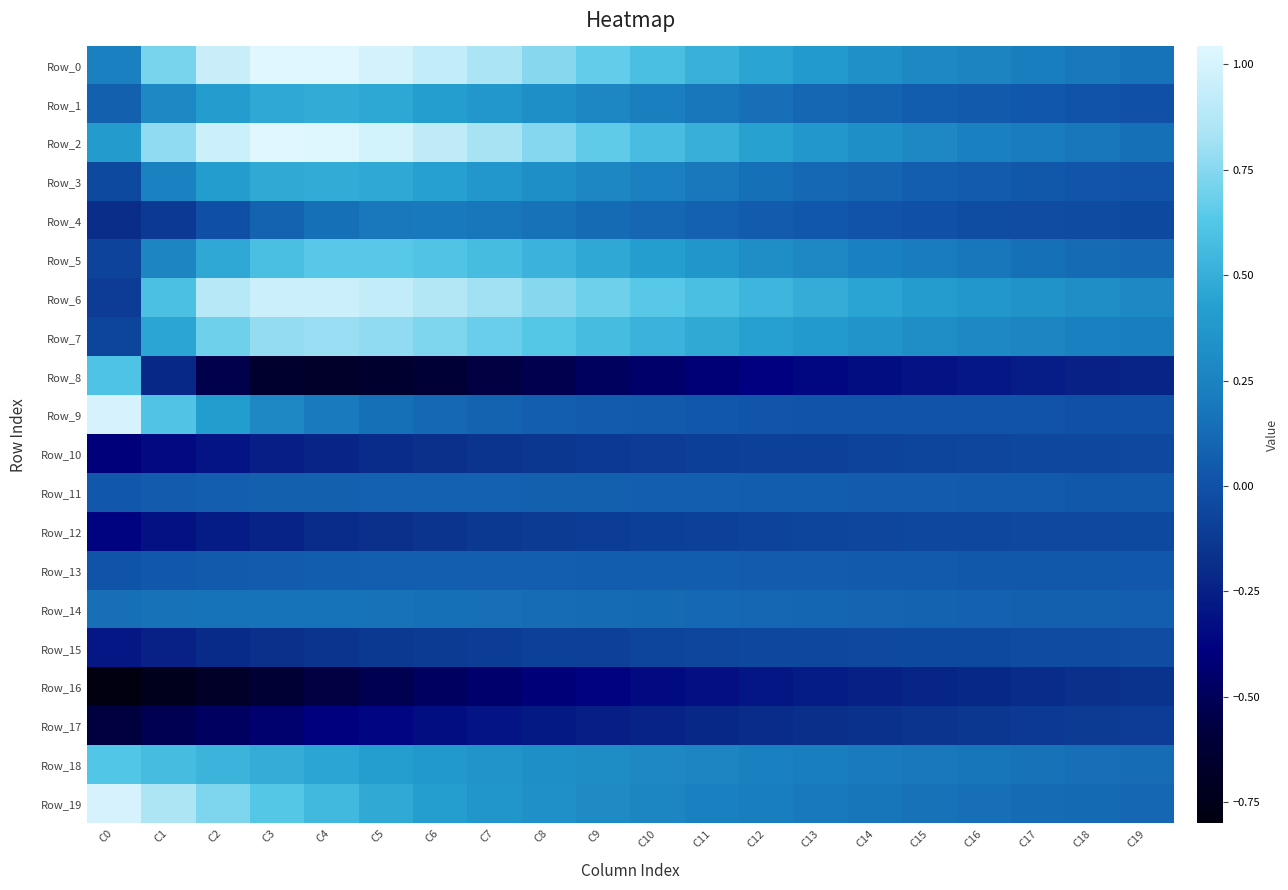

Reading right to left, what are all the values shown in this chart?

Row_0: C19=0.2	C18=0.2	C17=0.2	C16=0.3	C15=0.3	C14=0.3	C13=0.4	C12=0.4	C11=0.5	C10=0.6	C9=0.7	C8=0.8	C7=0.8	C6=0.9	C5=1.0	C4=1.0	C3=1.0	C2=1.0	C1=0.7	C0=0.2
Row_1: C19=0.0	C18=0.0	C17=0.0	C16=0.0	C15=0.1	C14=0.1	C13=0.1	C12=0.1	C11=0.2	C10=0.2	C9=0.3	C8=0.3	C7=0.4	C6=0.4	C5=0.5	C4=0.5	C3=0.5	C2=0.4	C1=0.3	C0=0.1
Row_2: C19=0.2	C18=0.2	C17=0.2	C16=0.2	C15=0.3	C14=0.3	C13=0.4	C12=0.4	C11=0.5	C10=0.6	C9=0.7	C8=0.7	C7=0.8	C6=0.9	C5=1.0	C4=1.0	C3=1.0	C2=1.0	C1=0.8	C0=0.4
Row_3: C19=0.0	C18=0.0	C17=0.0	C16=0.1	C15=0.1	C14=0.1	C13=0.1	C12=0.2	C11=0.2	C10=0.2	C9=0.3	C8=0.3	C7=0.4	C6=0.4	C5=0.5	C4=0.5	C3=0.5	C2=0.4	C1=0.2	C0=-0.0
Row_4: C19=-0.0	C18=-0.0	C17=-0.0	C16=-0.0	C15=-0.0	C14=0.0	C13=0.0	C12=0.1	C11=0.1	C10=0.1	C9=0.1	C8=0.2	C7=0.2	C6=0.2	C5=0.2	C4=0.2	C3=0.1	C2=-0.0	C1=-0.1	C0=-0.2
Row_5: C19=0.1	C18=0.1	C17=0.2	C16=0.2	C15=0.2	C14=0.2	C13=0.3	C12=0.3	C11=0.4	C10=0.4	C9=0.5	C8=0.5	C7=0.6	C6=0.6	C5=0.6	C4=0.6	C3=0.6	C2=0.5	C1=0.3	C0=-0.1
Row_6: C19=0.3	C18=0.3	C17=0.3	C16=0.4	C15=0.4	C14=0.5	C13=0.5	C12=0.5	C11=0.6	C10=0.6	C9=0.7	C8=0.8	C7=0.8	C6=0.9	C5=0.9	C4=1.0	C3=1.0	C2=0.9	C1=0.6	C0=-0.1
Row_7: C19=0.2	C18=0.2	C17=0.3	C16=0.3	C15=0.3	C14=0.4	C13=0.4	C12=0.4	C11=0.5	C10=0.5	C9=0.6	C8=0.6	C7=0.7	C6=0.7	C5=0.8	C4=0.8	C3=0.8	C2=0.7	C1=0.5	C0=-0.1
Row_8: C19=-0.2	C18=-0.2	C17=-0.3	C16=-0.3	C15=-0.3	C14=-0.3	C13=-0.4	C12=-0.4	C11=-0.4	C10=-0.5	C9=-0.5	C8=-0.5	C7=-0.6	C6=-0.6	C5=-0.6	C4=-0.7	C3=-0.6	C2=-0.5	C1=-0.2	C0=0.6
Row_9: C19=0.0	C18=0.0	C17=0.0	C16=0.0	C15=0.0	C14=0.0	C13=0.0	C12=0.0	C11=0.0	C10=0.0	C9=0.1	C8=0.1	C7=0.1	C6=0.1	C5=0.2	C4=0.2	C3=0.3	C2=0.4	C1=0.6	C0=1.0
Row_10: C19=-0.0	C18=-0.1	C17=-0.1	C16=-0.1	C15=-0.1	C14=-0.1	C13=-0.1	C12=-0.1	C11=-0.1	C10=-0.1	C9=-0.1	C8=-0.1	C7=-0.2	C6=-0.2	C5=-0.2	C4=-0.2	C3=-0.3	C2=-0.3	C1=-0.3	C0=-0.4
Row_11: C19=0.0	C18=0.0	C17=0.0	C16=0.0	C15=0.1	C14=0.1	C13=0.1	C12=0.1	C11=0.1	C10=0.1	C9=0.1	C8=0.1	C7=0.1	C6=0.1	C5=0.1	C4=0.1	C3=0.1	C2=0.1	C1=0.1	C0=0.0
Row_12: C19=-0.0	C18=-0.0	C17=-0.0	C16=-0.1	C15=-0.1	C14=-0.1	C13=-0.1	C12=-0.1	C11=-0.1	C10=-0.1	C9=-0.1	C8=-0.1	C7=-0.1	C6=-0.2	C5=-0.2	C4=-0.2	C3=-0.2	C2=-0.3	C1=-0.3	C0=-0.4
Row_13: C19=0.0	C18=0.0	C17=0.0	C16=0.0	C15=0.0	C14=0.0	C13=0.1	C12=0.1	C11=0.1	C10=0.1	C9=0.1	C8=0.1	C7=0.1	C6=0.1	C5=0.1	C4=0.1	C3=0.1	C2=0.0	C1=0.0	C0=0.0
Row_14: C19=0.1	C18=0.1	C17=0.1	C16=0.1	C15=0.1	C14=0.1	C13=0.1	C12=0.1	C11=0.1	C10=0.1	C9=0.1	C8=0.1	C7=0.1	C6=0.2	C5=0.2	C4=0.2	C3=0.2	C2=0.2	C1=0.2	C0=0.1
Row_15: C19=-0.0	C18=-0.0	C17=-0.0	C16=-0.0	C15=-0.0	C14=-0.0	C13=-0.1	C12=-0.1	C11=-0.1	C10=-0.1	C9=-0.1	C8=-0.1	C7=-0.1	C6=-0.1	C5=-0.1	C4=-0.2	C3=-0.2	C2=-0.2	C1=-0.2	C0=-0.3
Row_16: C19=-0.2	C18=-0.2	C17=-0.2	C16=-0.2	C15=-0.2	C14=-0.3	C13=-0.3	C12=-0.3	C11=-0.3	C10=-0.3	C9=-0.4	C8=-0.4	C7=-0.4	C6=-0.5	C5=-0.5	C4=-0.6	C3=-0.6	C2=-0.7	C1=-0.7	C0=-0.8
Row_17: C19=-0.1	C18=-0.1	C17=-0.1	C16=-0.1	C15=-0.2	C14=-0.2	C13=-0.2	C12=-0.2	C11=-0.2	C10=-0.2	C9=-0.3	C8=-0.3	C7=-0.3	C6=-0.3	C5=-0.4	C4=-0.4	C3=-0.4	C2=-0.5	C1=-0.5	C0=-0.6
Row_18: C19=0.1	C18=0.1	C17=0.2	C16=0.2	C15=0.2	C14=0.2	C13=0.2	C12=0.2	C11=0.3	C10=0.3	C9=0.3	C8=0.3	C7=0.4	C6=0.4	C5=0.4	C4=0.5	C3=0.5	C2=0.5	C1=0.6	C0=0.6
Row_19: C19=0.1	C18=0.1	C17=0.1	C16=0.1	C15=0.2	C14=0.2	C13=0.2	C12=0.2	C11=0.2	C10=0.3	C9=0.3	C8=0.3	C7=0.4	C6=0.4	C5=0.5	C4=0.5	C3=0.6	C2=0.7	C1=0.9	C0=1.0